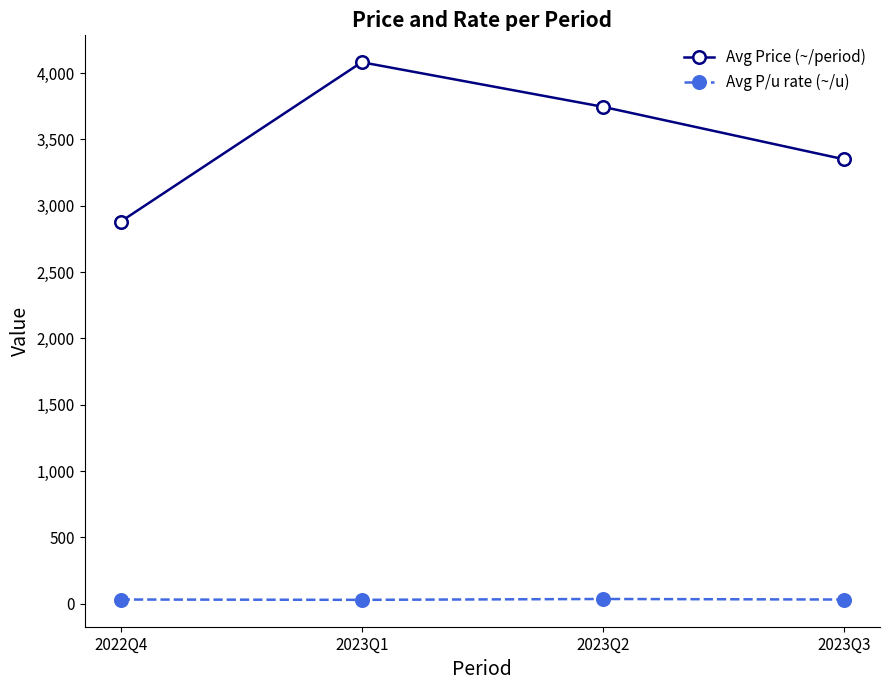

At which category is the sum across all series the highest?

2023Q1